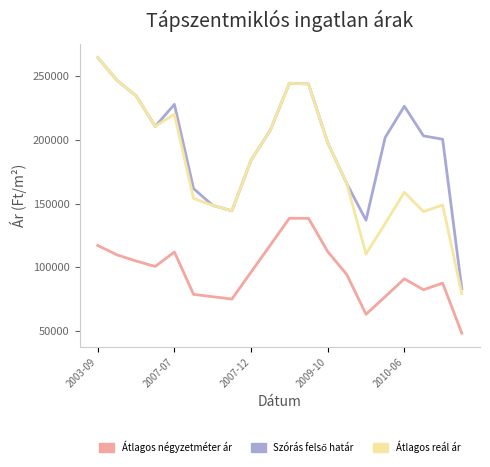

True or false: Átlagos reál ár and Átlagos négyzetméter ár intersect in this chart.

False